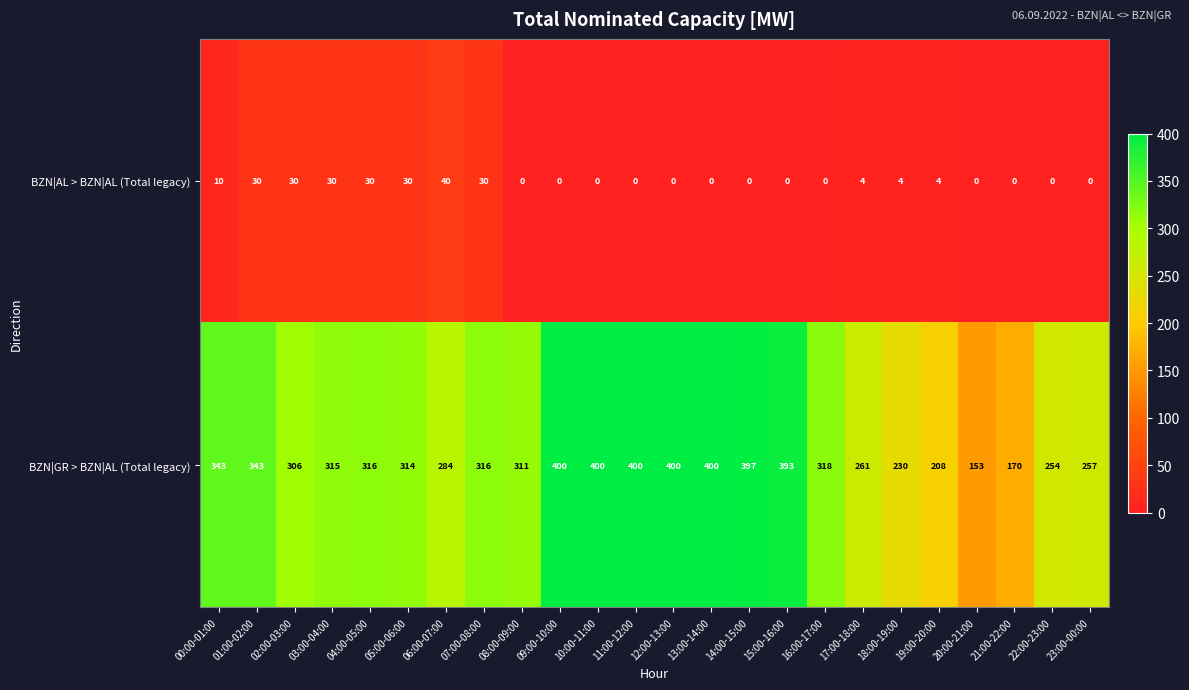

What is the total value across all series at 08:00-09:00?

311